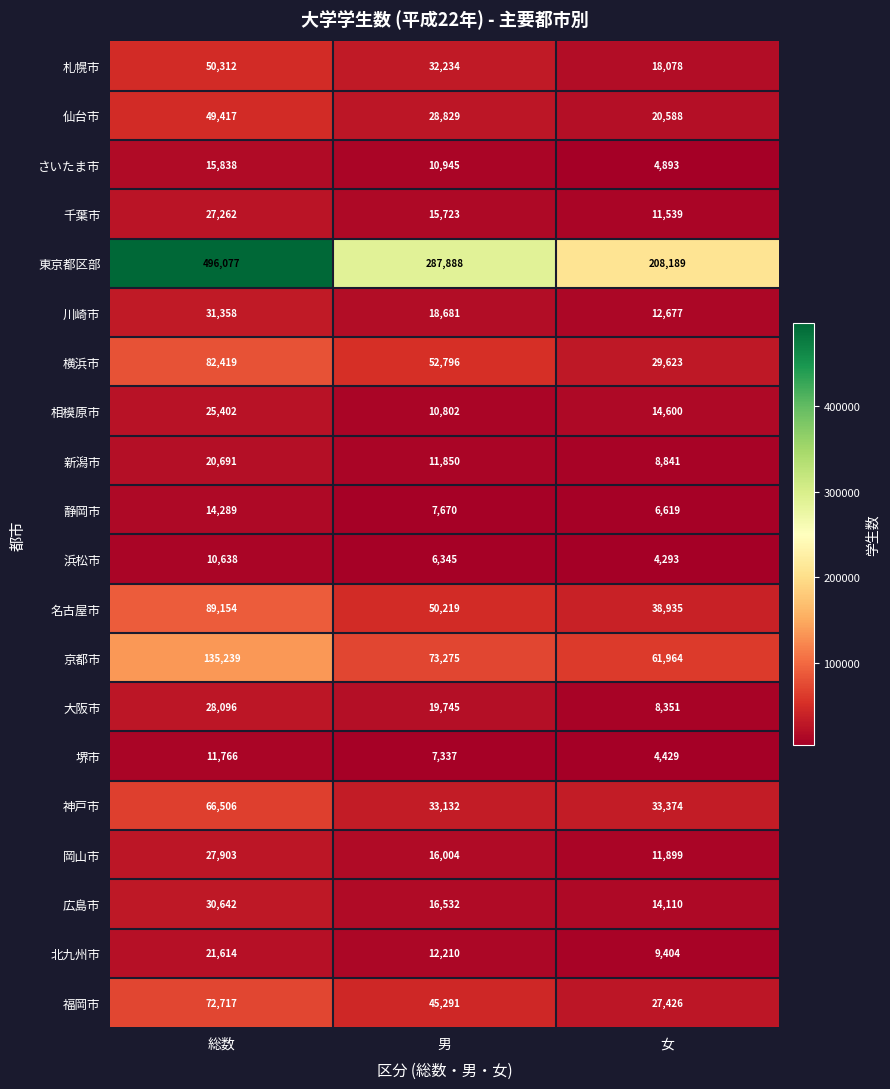

Which category has the lowest value across all series?

女